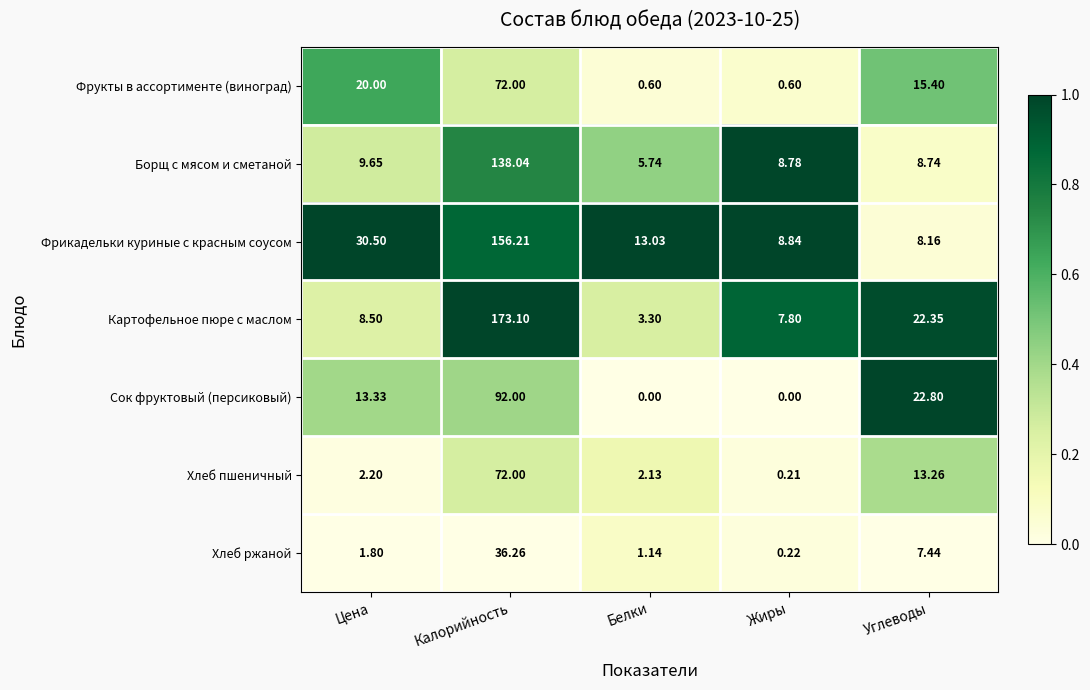

At which category is the sum across all series the highest?

Калорийность